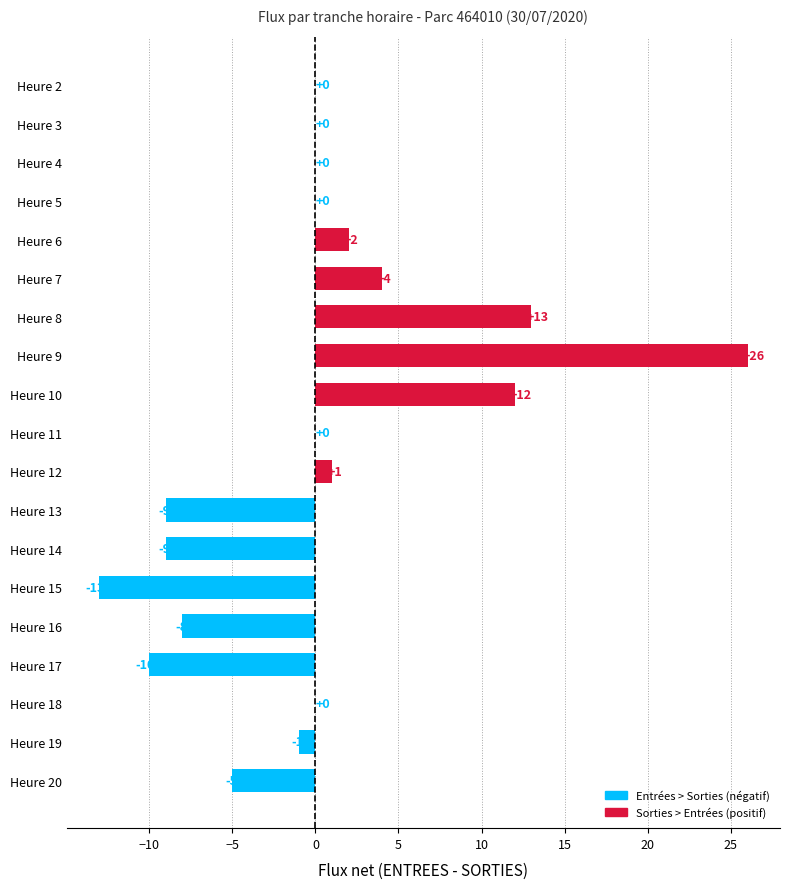

How many data points does each series have?

19